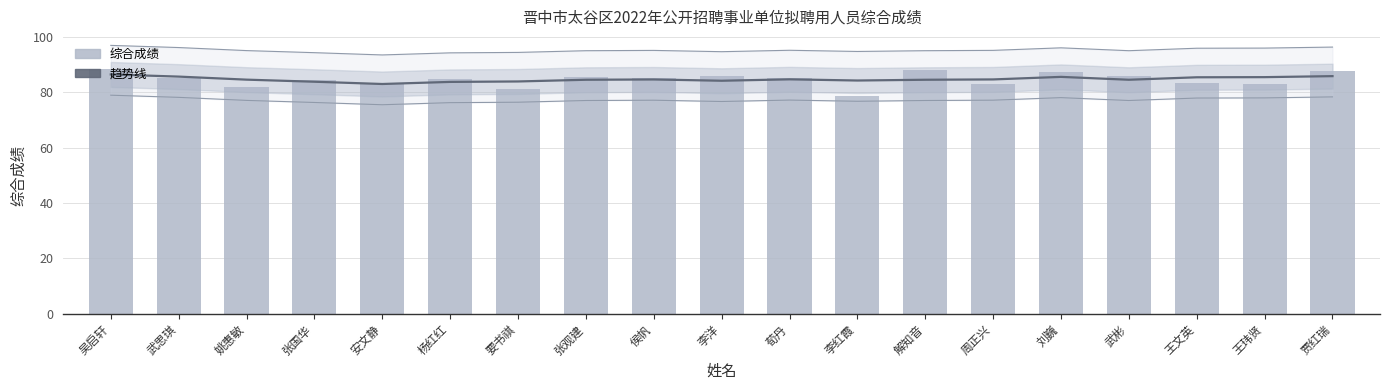

List the labels in order of 趋势线 value, largest first.

吴启轩, 贾红瑞, 武思琪, 刘巍, 王玮贤, 王文英, 荀丹, 周正兴, 侯帆, 姚惠敏, 解知音, 武彬, 张观建, 李红霞, 李洋, 要书祺, 张国华, 杨红红, 安文静